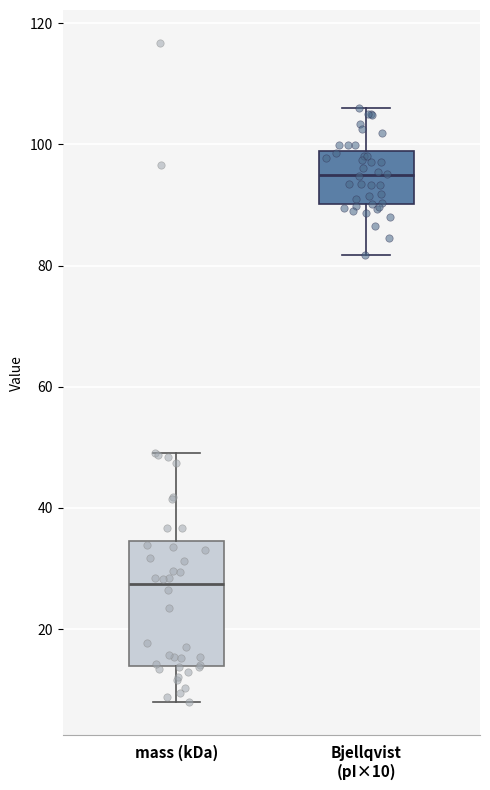

Where does the lower whisker of the box for mass (kDa) end on the y-axis? The values are not printed on the chart, so give them approximately, as read against the axis.

8